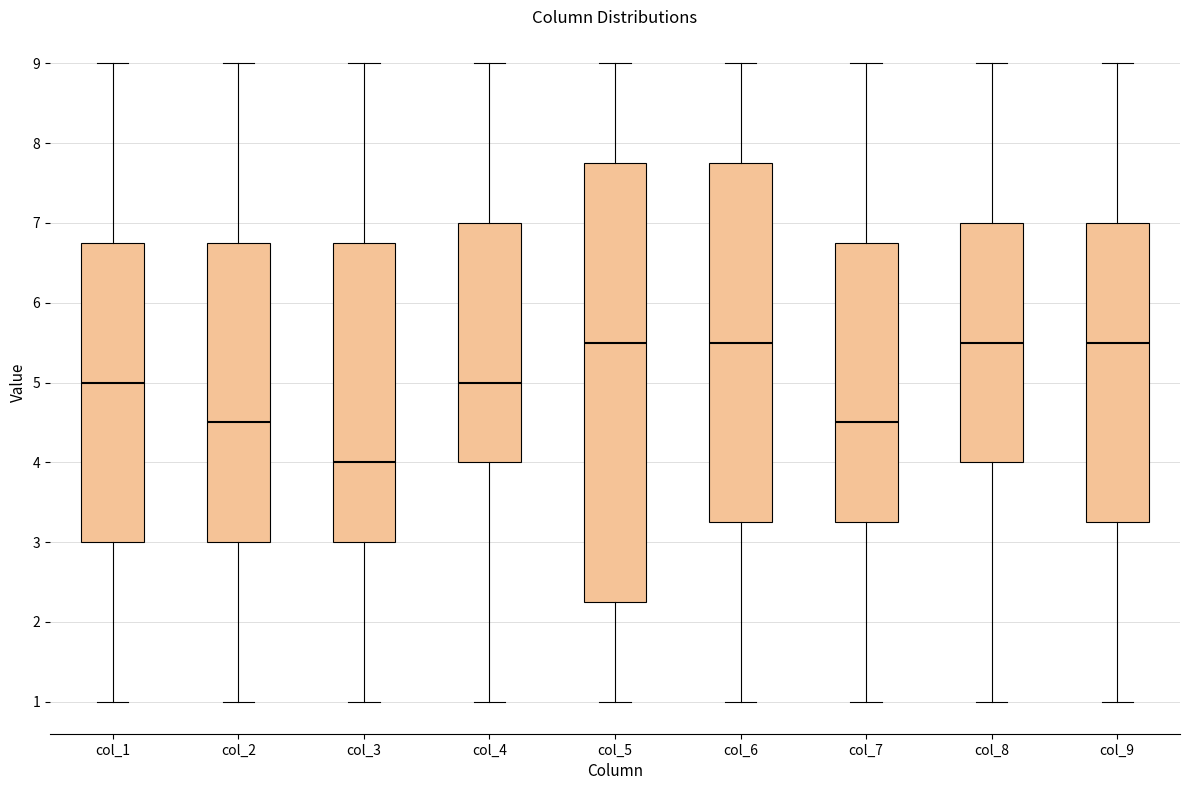

Which box is the tallest, from its lower edge to its upper edge?

col_5